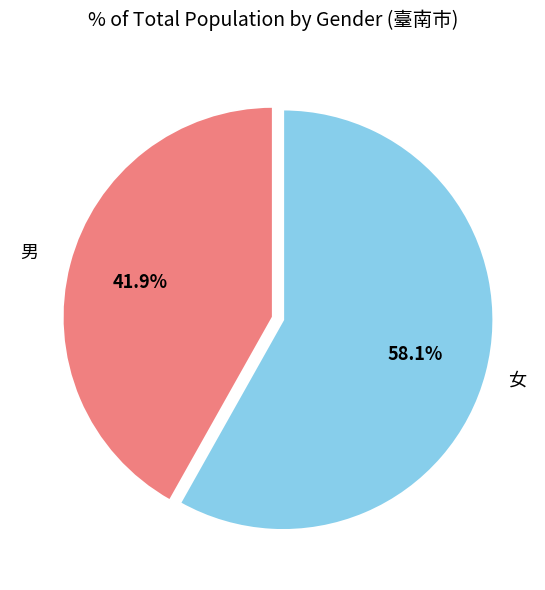

Is there a majority slice in this chart?

Yes